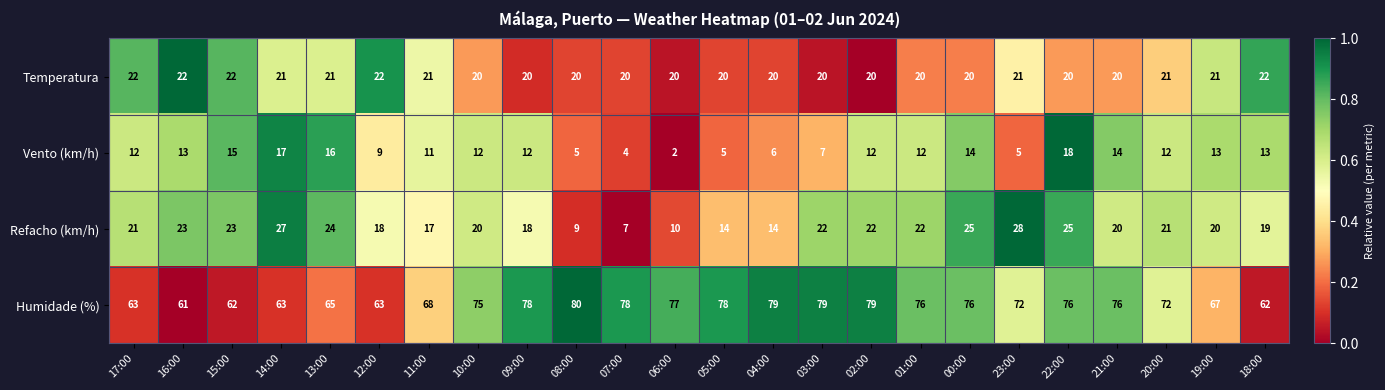

Is it true that Vento (km/h) equals 3 at 06:00?

False